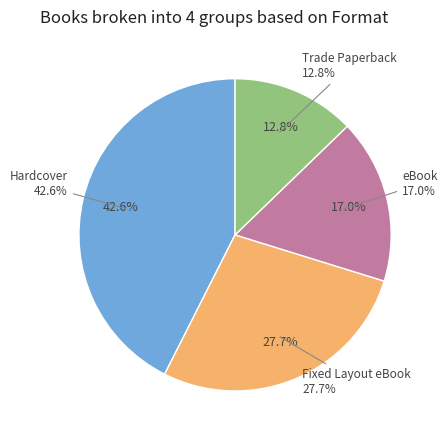

Between Hardcover and Fixed Layout eBook, which is larger?

Hardcover